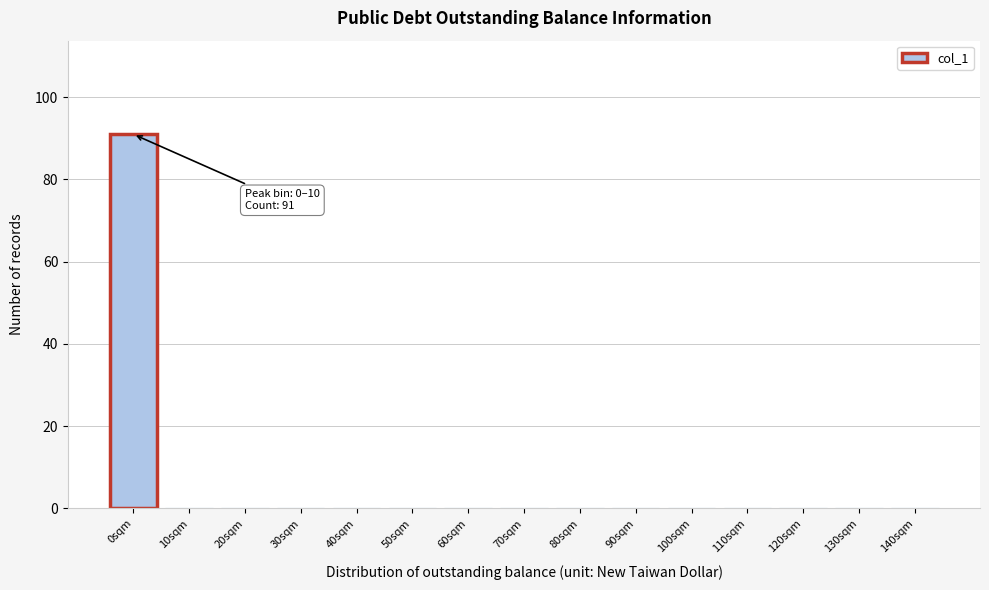

Reading left to right, list all the values displayed in this chart.

0sqm=91	10sqm=0	20sqm=0	30sqm=0	40sqm=0	50sqm=0	60sqm=0	70sqm=0	80sqm=0	90sqm=0	100sqm=0	110sqm=0	120sqm=0	130sqm=0	140sqm=0